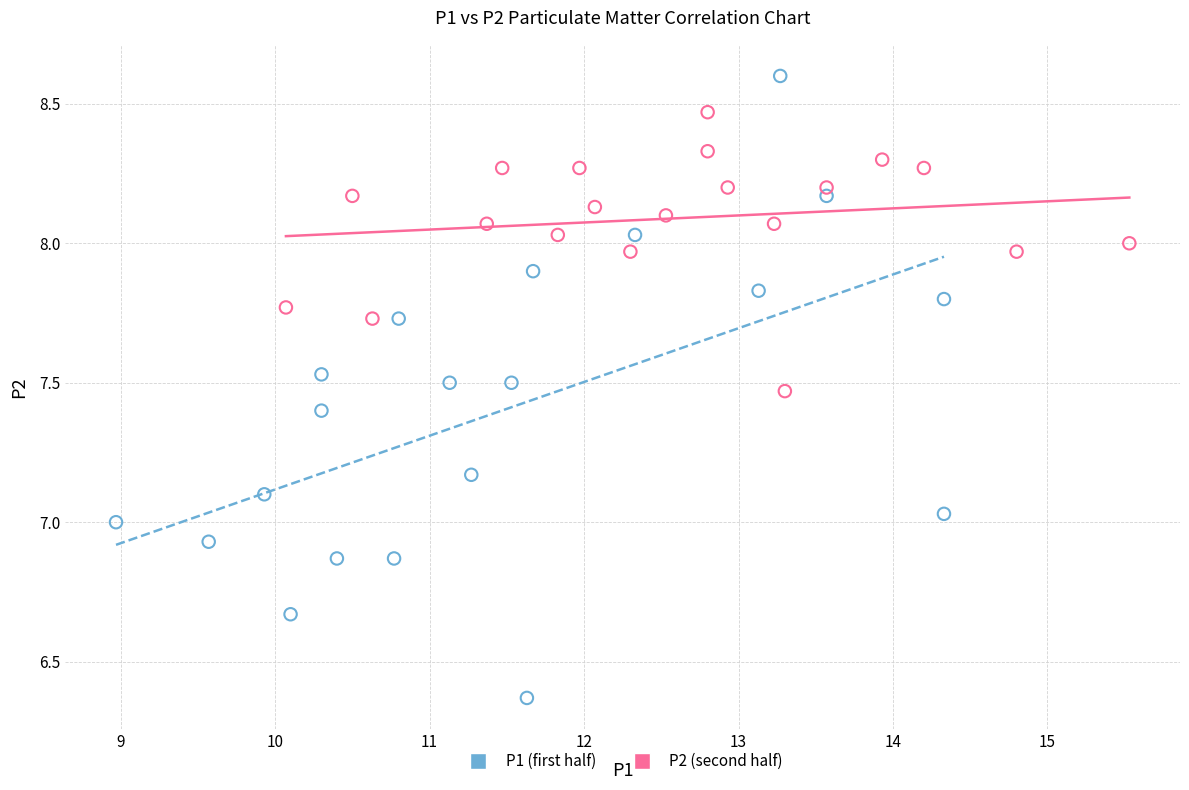

Which series contains the lowest Y value?

P1 (first half)